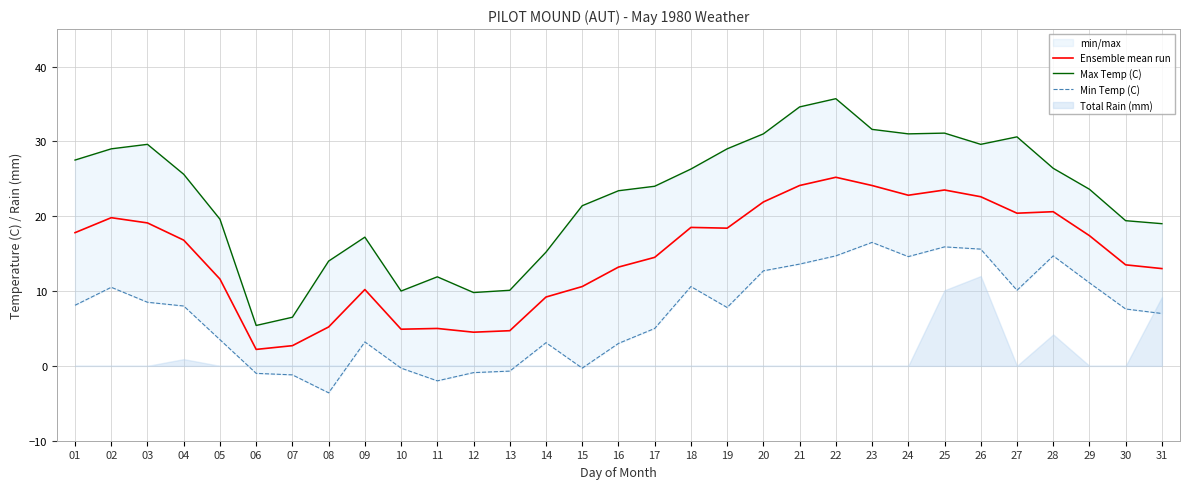

Where is the first local maximum for Max Temp (C)?

03